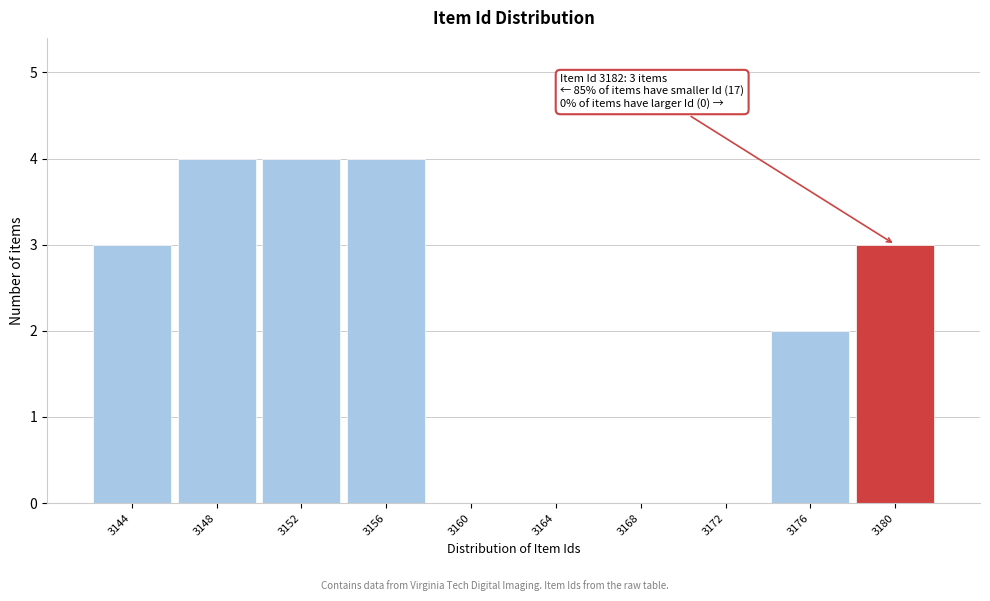

Reading left to right, what are all the values shown in this chart?

3144=3	3148=4	3152=4	3156=4	3160=0	3164=0	3168=0	3172=0	3176=2	3180=3